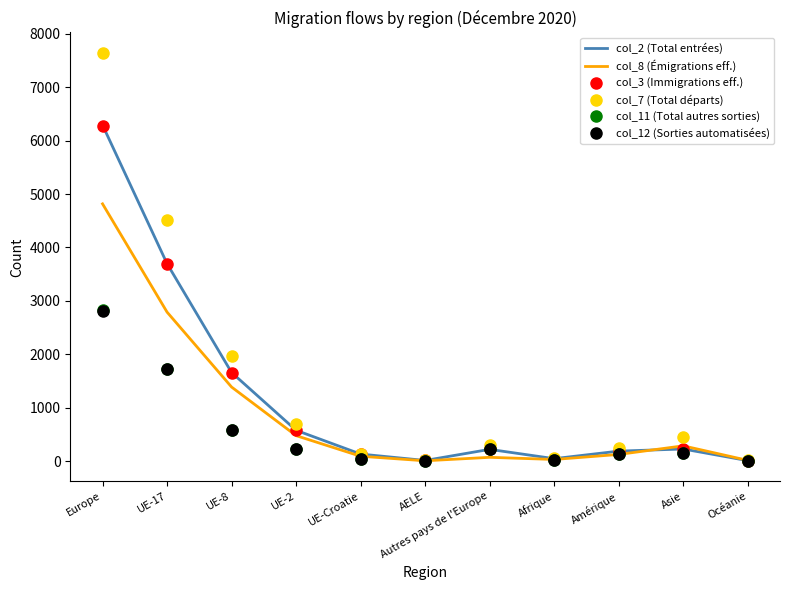

Is the value of col_2 (Total entrées) at UE-8 greater than the value of col_8 (Émigrations eff.) at UE-2?

Yes